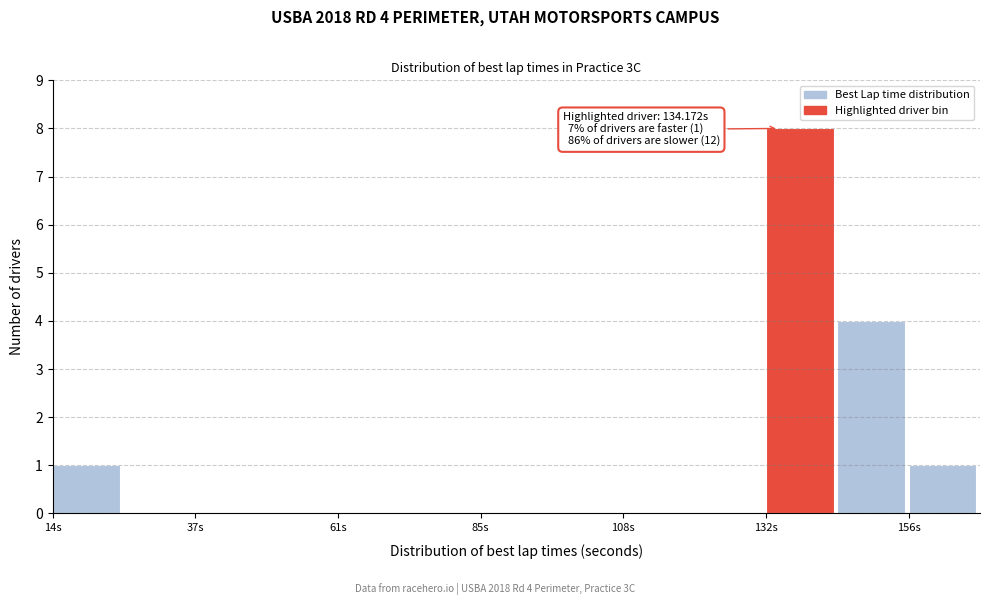

Around what value on the x-axis is the tallest bar? Give the approximate position of its centre, as read against the axis.

140